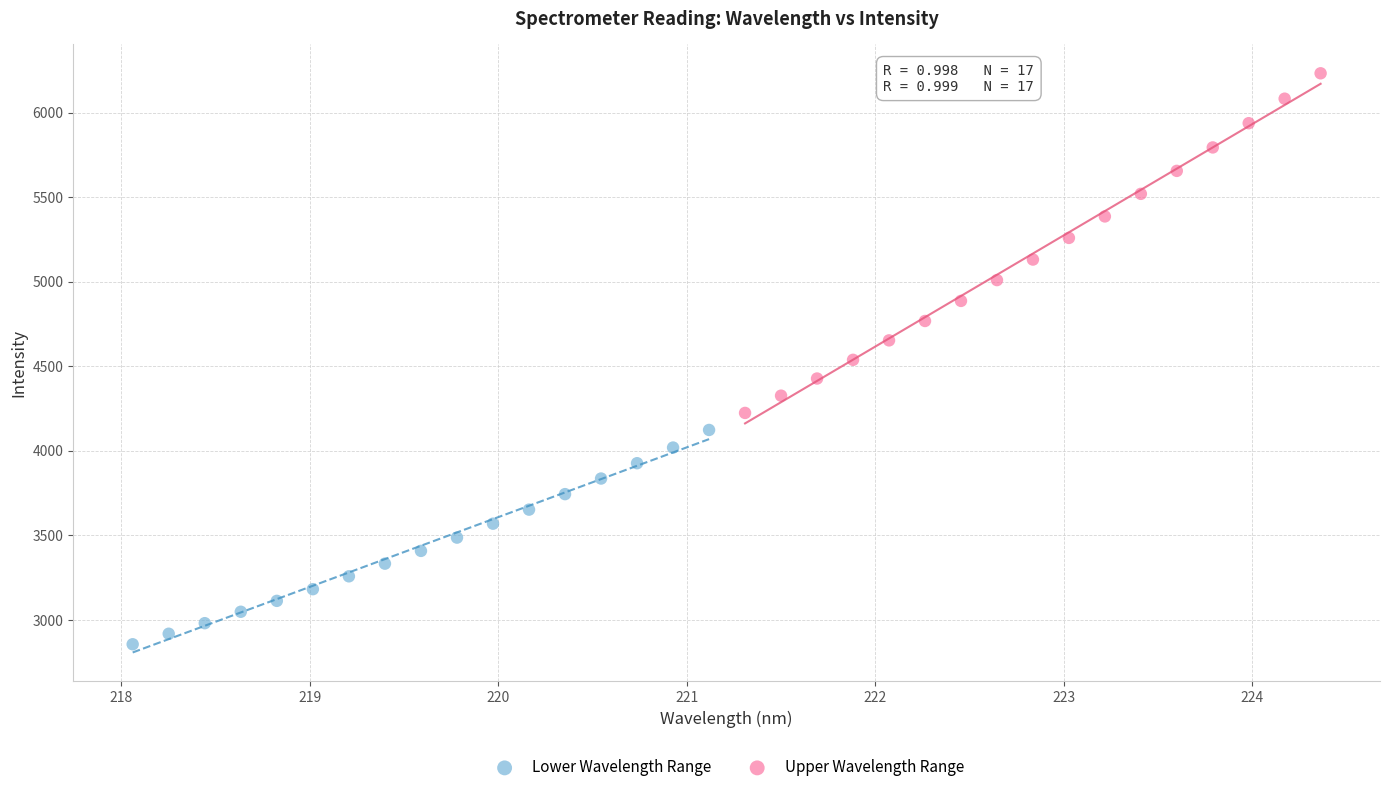

Which series has the widest spread of Y values?

Upper Wavelength Range